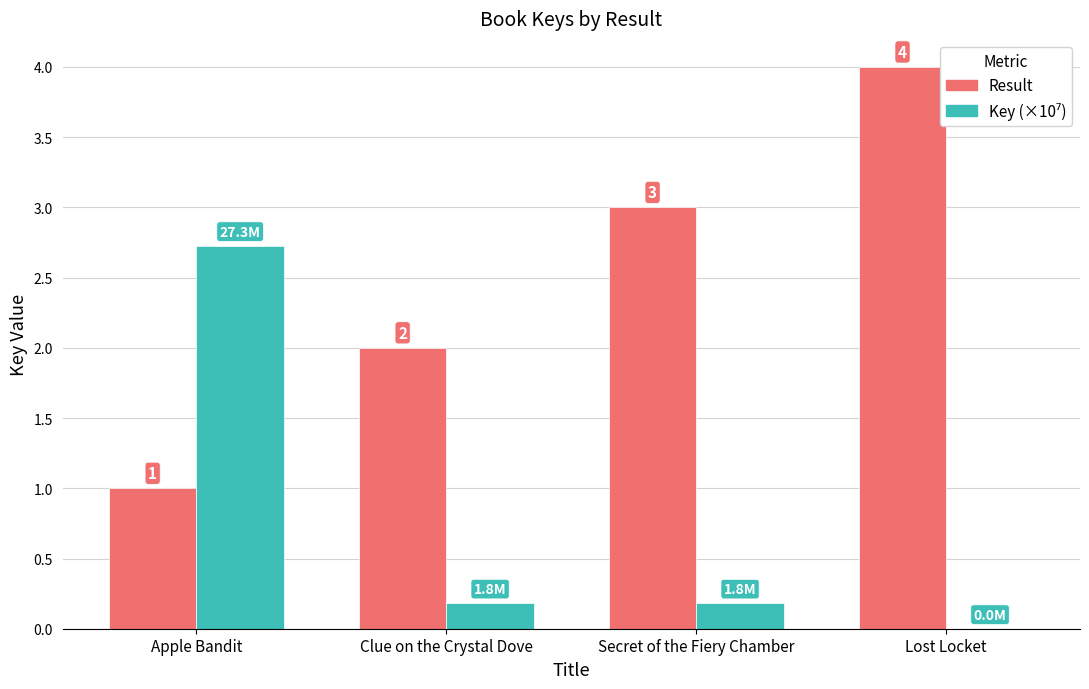

Which series has the largest total across all categories?

Result